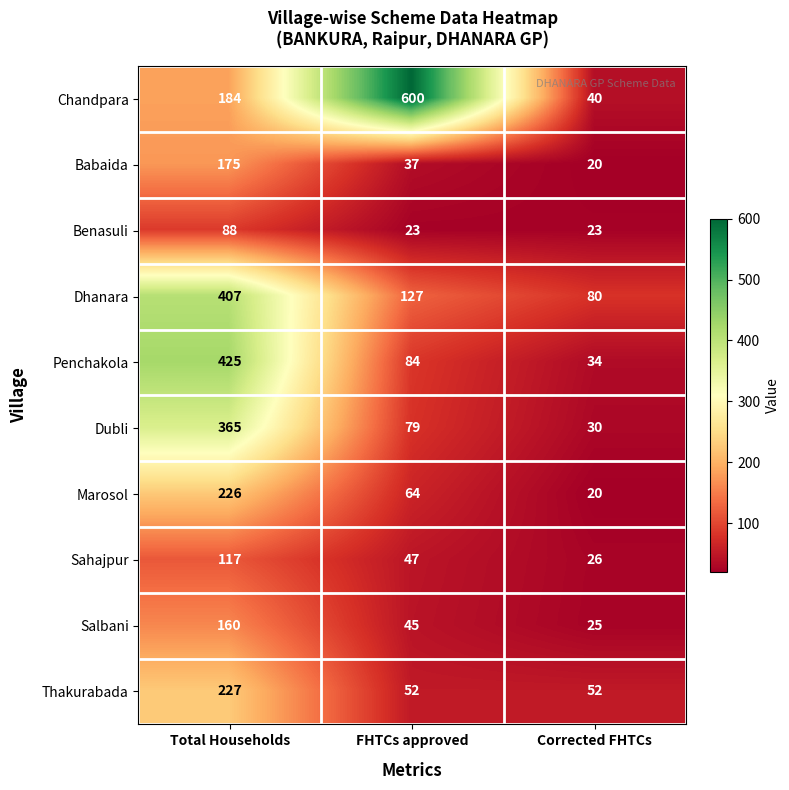

Between FHTCs approved and Corrected FHTCs, which series saw the biggest shift?

Chandpara